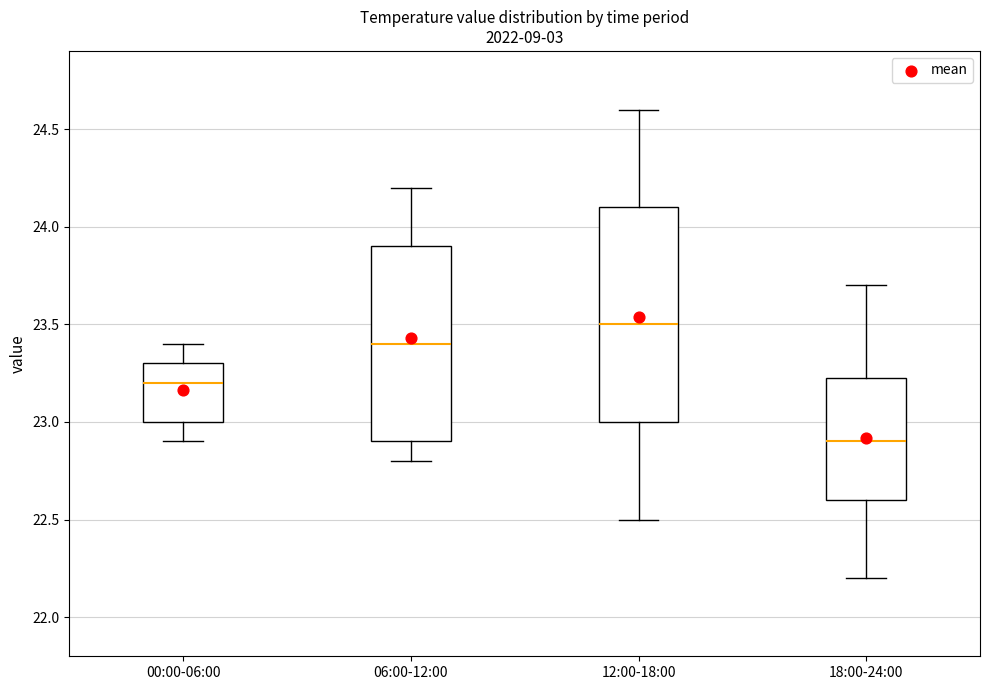

Where does the median line of the box for 00:00-06:00 sit on the y-axis? The values are not printed on the chart, so give them approximately, as read against the axis.

23.20